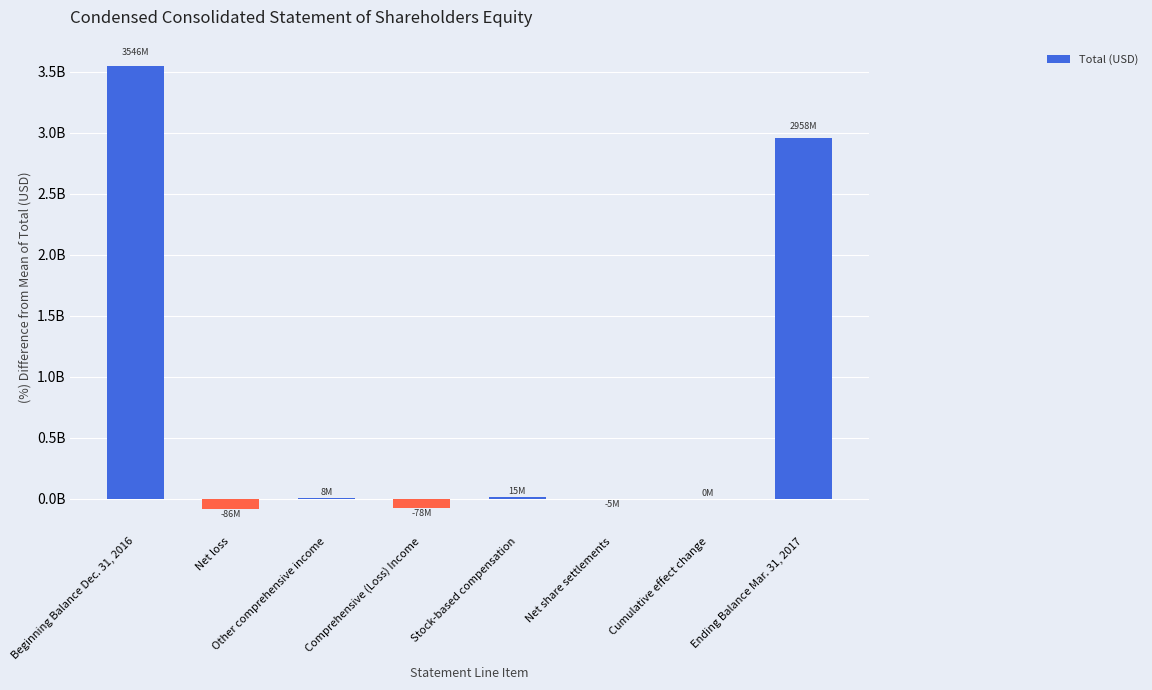

What position from the left is Beginning Balance Dec. 31, 2016?

1